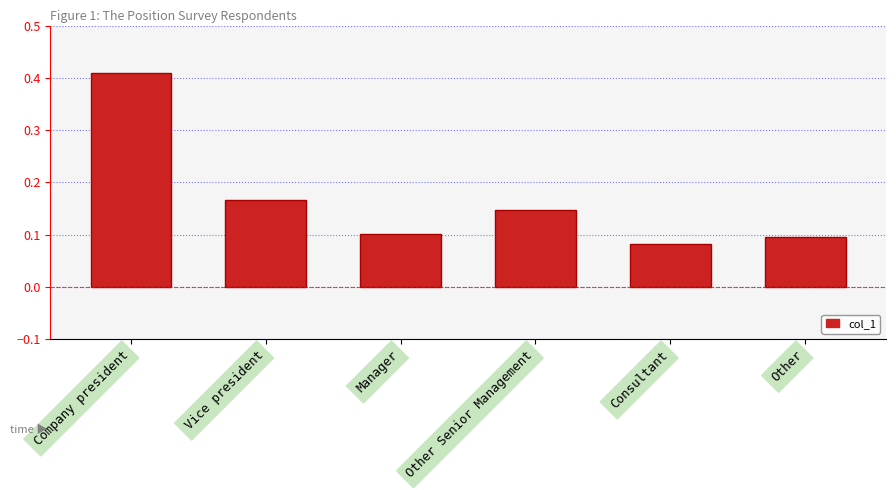

Which category has the highest value across all series?

Company president